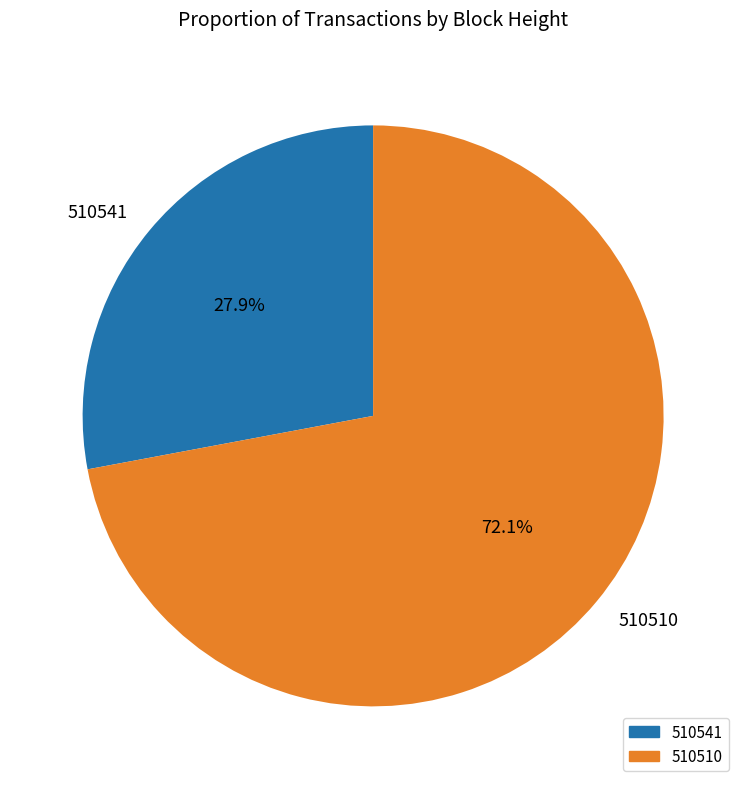

Does 510510 represent more than half of the total?

Yes